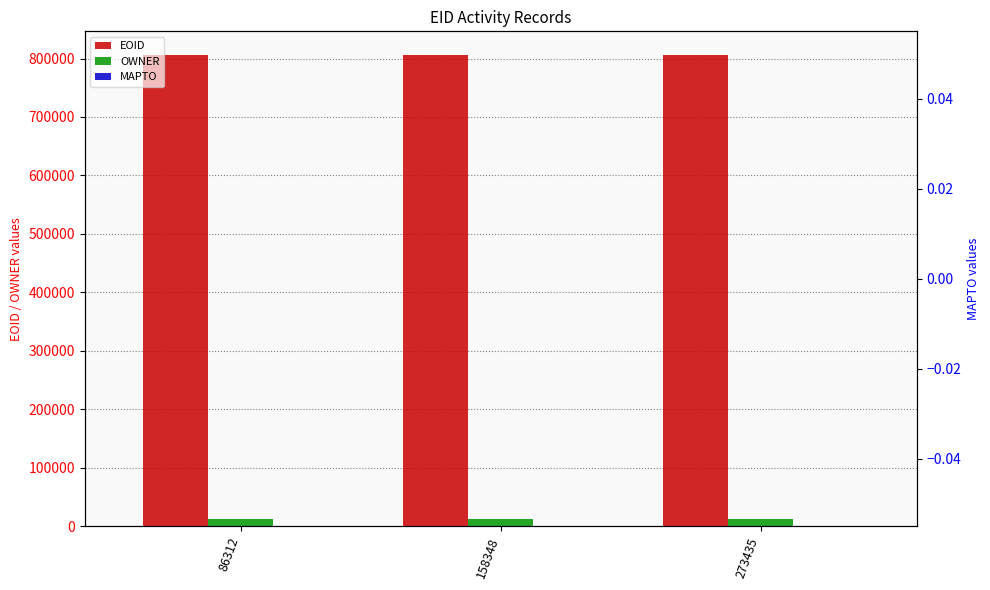

How many groups of bars are there?

3